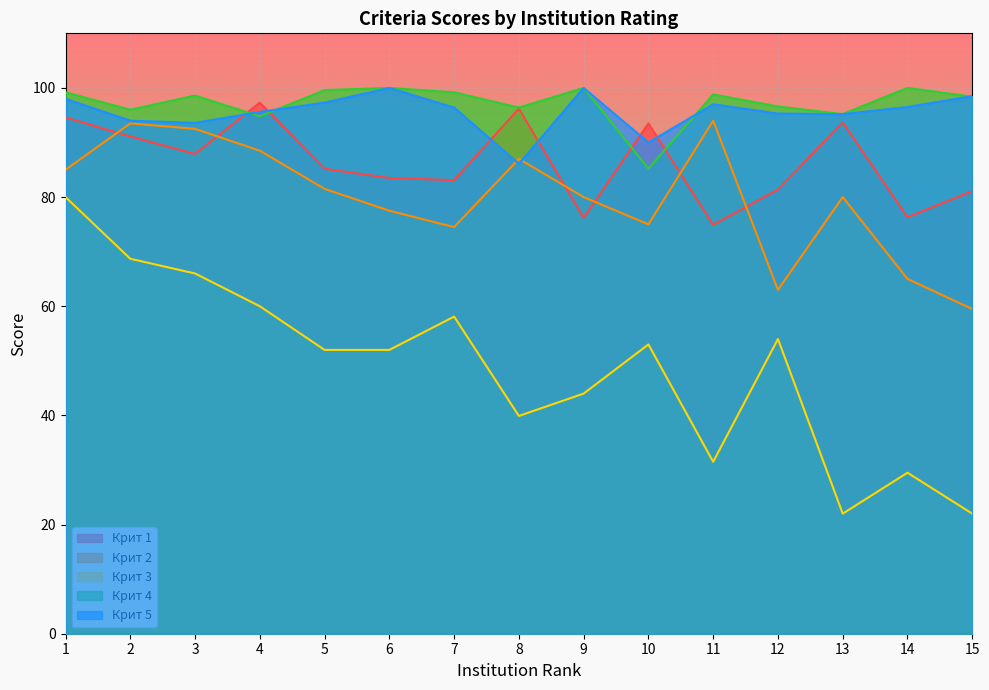

Where does the Крит 4 series first go above 98?

1